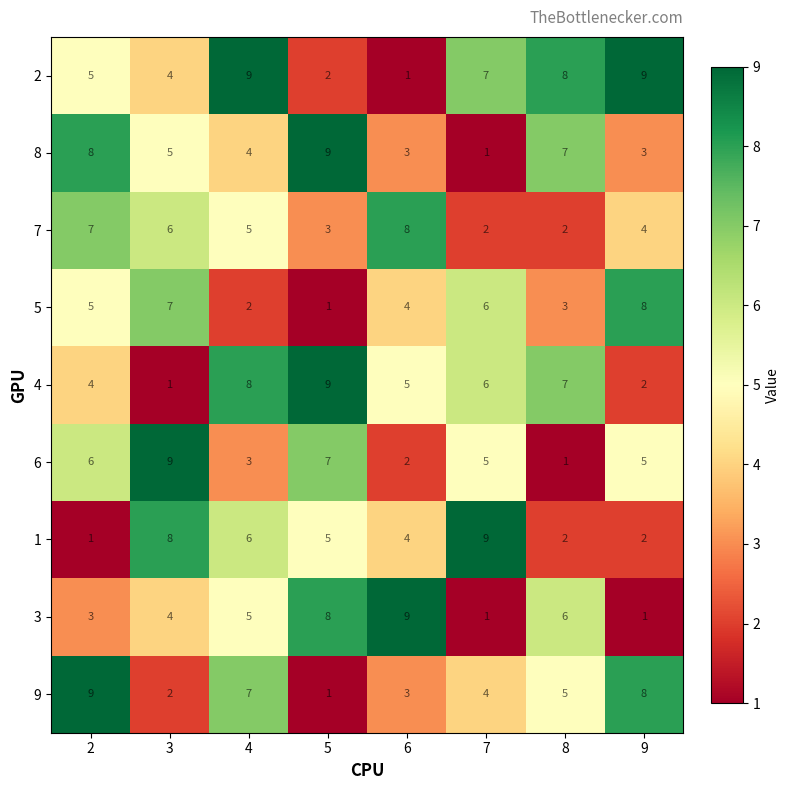

What is the approximate value of 7 at 6?

8